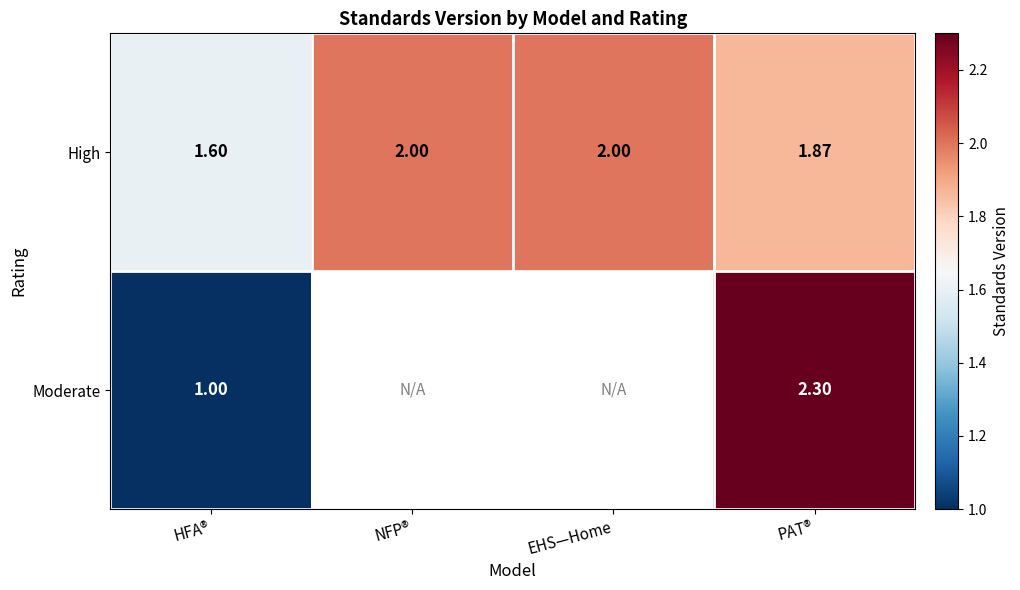

Rank the series at PAT® from highest to lowest value.

Moderate, High